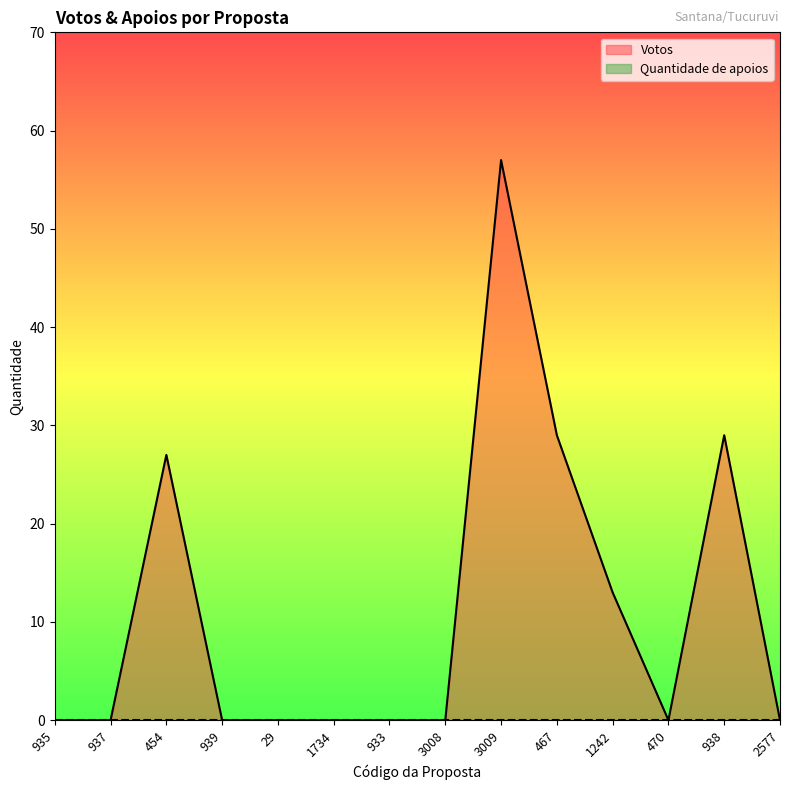

List the labels in order of value, largest first.

3009, 467, 938, 454, 1242, 935, 937, 939, 29, 1734, 933, 3008, 470, 2577